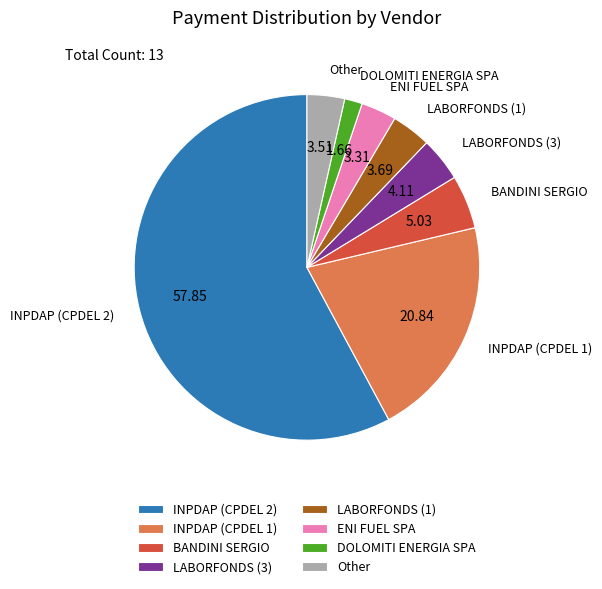

Is the sum of INPDAP (CPDEL 2) and LABORFONDS (1) greater than half?

Yes